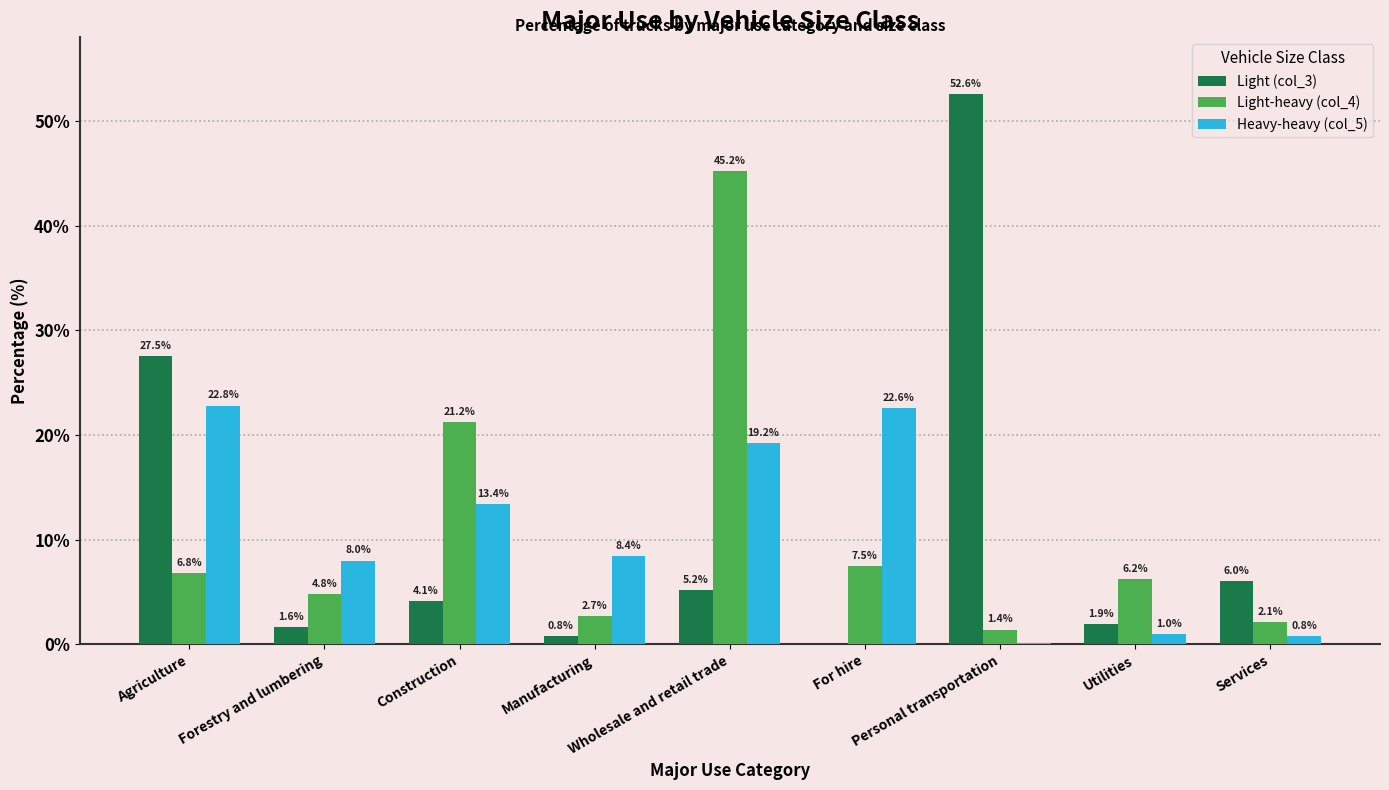

Reading left to right, extract all data points from this chart.

Light (col_3): Agriculture=27.5	Forestry and lumbering=1.6	Construction=4.1	Manufacturing=0.8	Wholesale and retail trade=5.2	For hire=0.0	Personal transportation=52.6	Utilities=1.9	Services=6.0
Light-heavy (col_4): Agriculture=6.8	Forestry and lumbering=4.8	Construction=21.2	Manufacturing=2.7	Wholesale and retail trade=45.2	For hire=7.5	Personal transportation=1.4	Utilities=6.2	Services=2.1
Heavy-heavy (col_5): Agriculture=22.8	Forestry and lumbering=8.0	Construction=13.4	Manufacturing=8.4	Wholesale and retail trade=19.2	For hire=22.6	Personal transportation=0.1	Utilities=1.0	Services=0.8